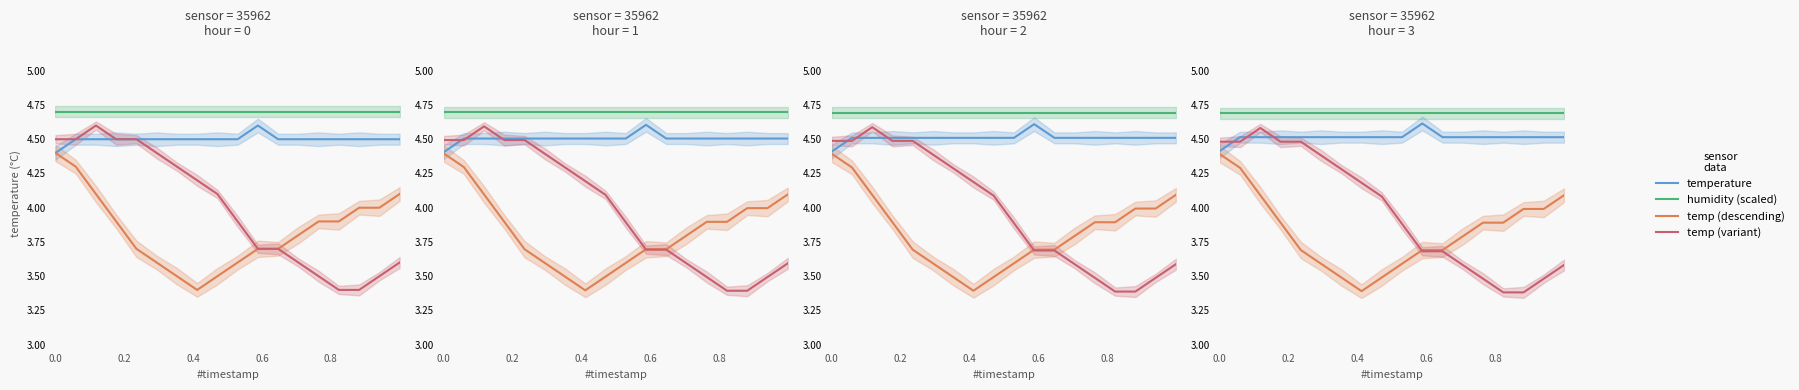

True or false: humidity (scaled) has more than 2 interior local peaks.

False